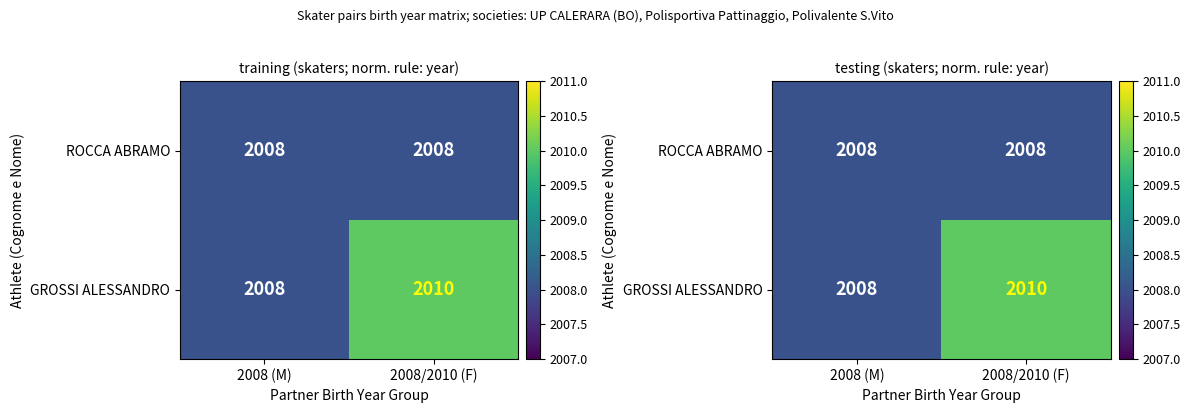

What is the sum of the ROCCA ABRAMO values at 2008/2010 (F) and 2008 (M)?

4016